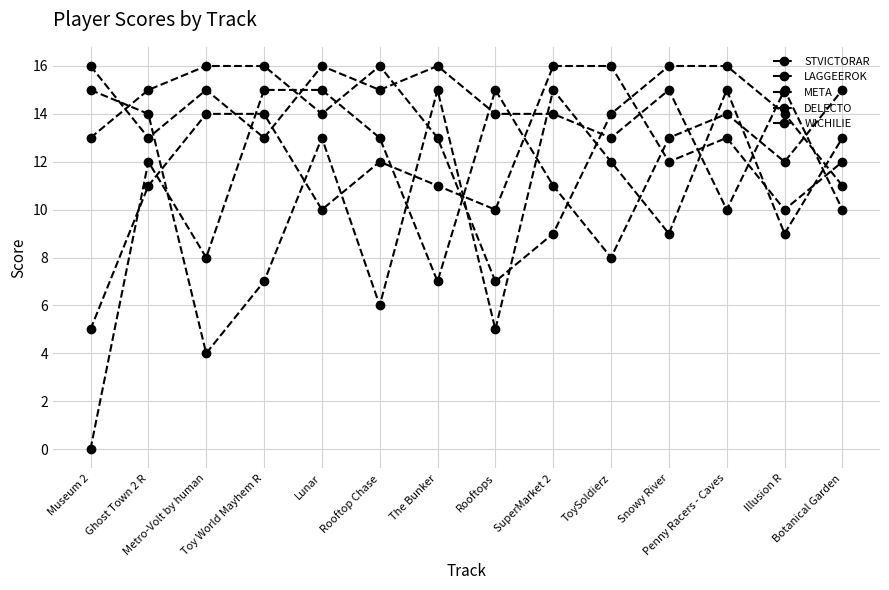

What is the sum of all DELECTO values?

158